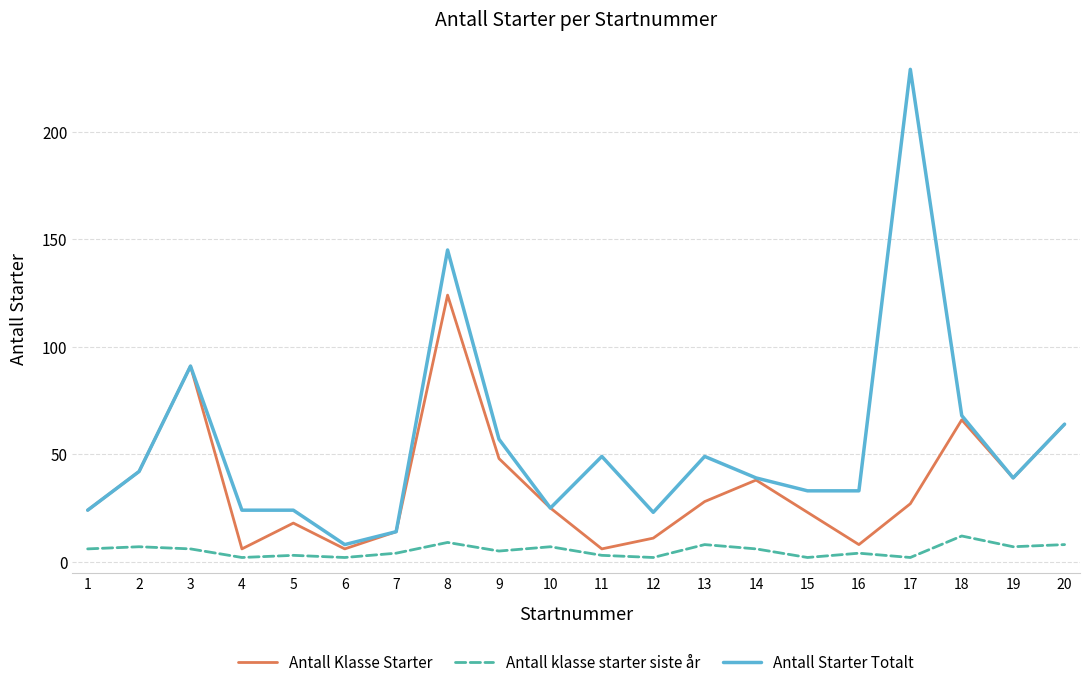

Rank the series at 5 from highest to lowest value.

Antall Starter Totalt, Antall Klasse Starter, Antall klasse starter siste år